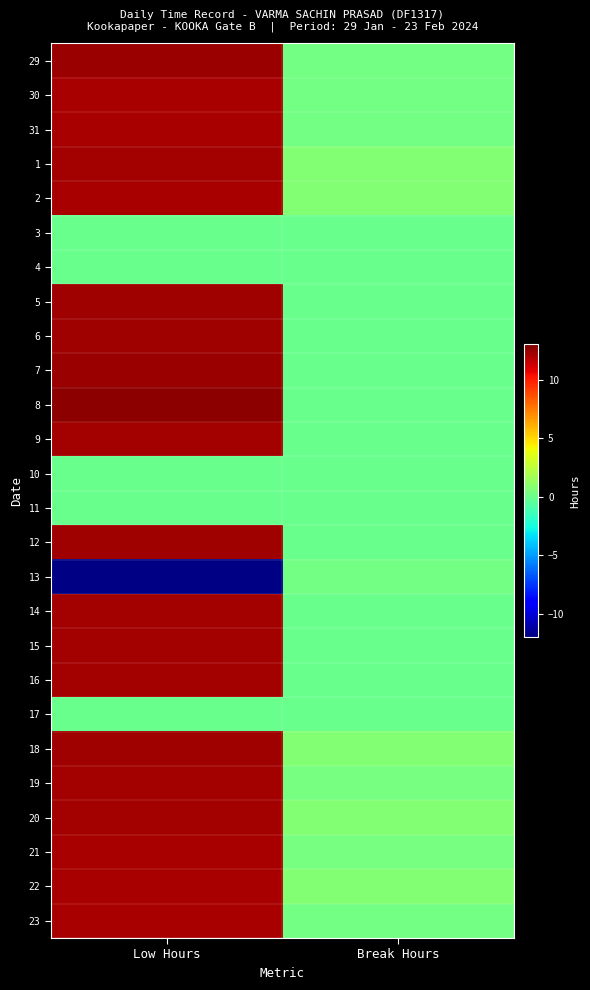

Which category has the highest value across all series?

Low Hours